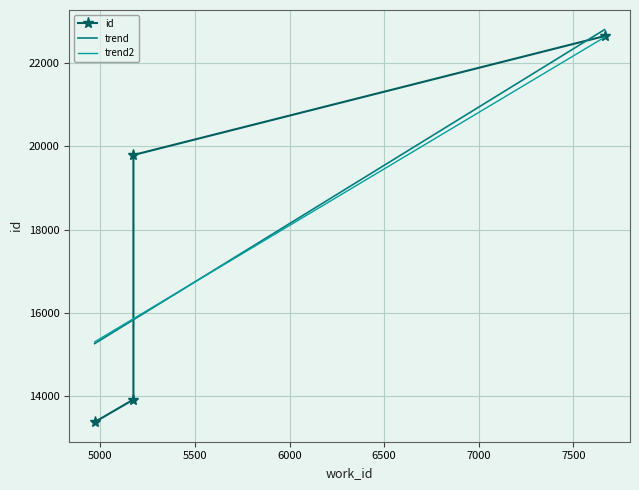

True or false: the data has more than 1 interior local peaks.

False